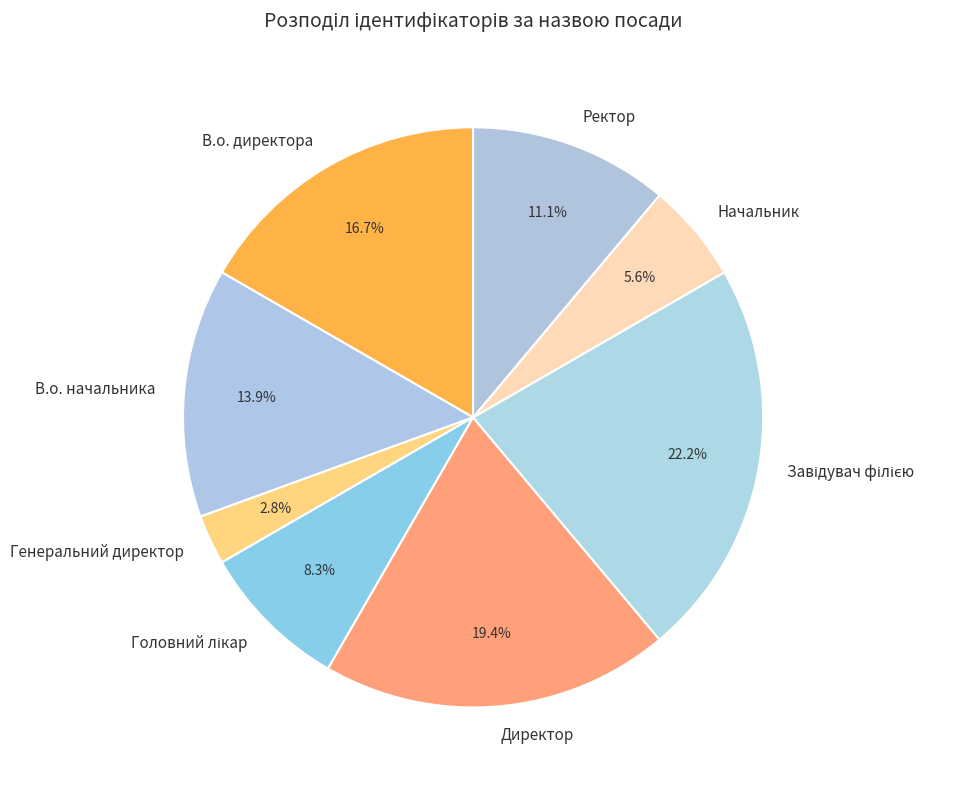

What is the smallest slice in the pie chart?

Генеральний директор